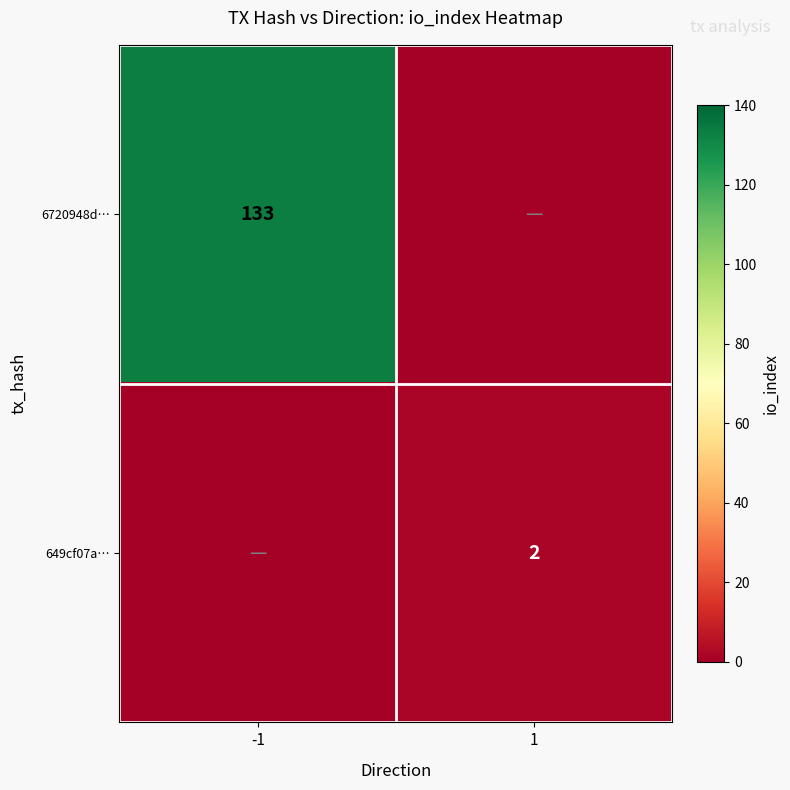

True or false: 6720948d… has a value of 234 at -1.

False